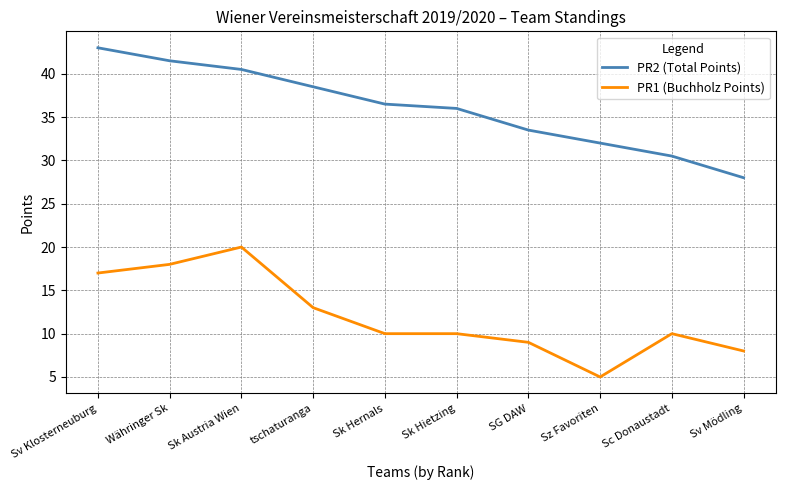

What is the minimum value for PR2 (Total Points)?

28.0